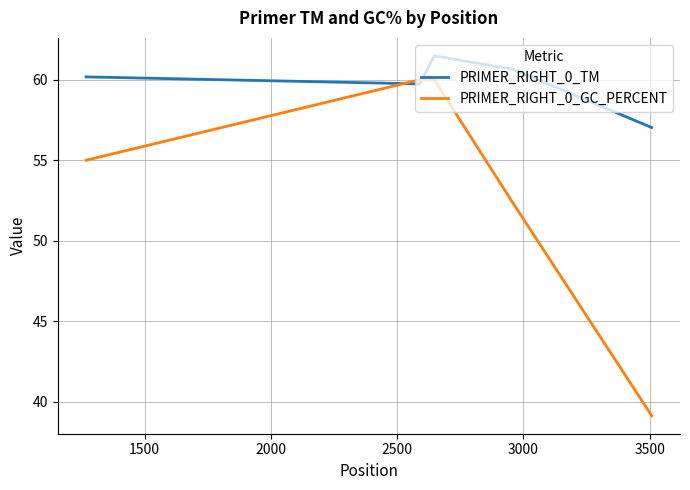

What is the difference between the maximum and minimum values in the PRIMER_RIGHT_0_TM series?

4.5